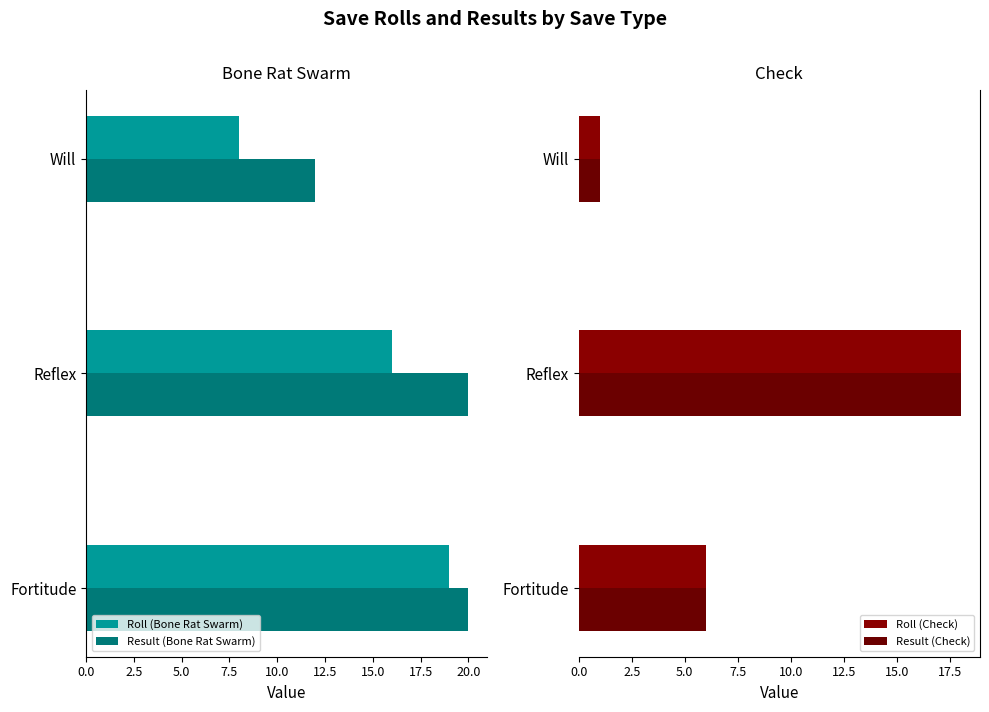

True or false: Roll (Bone Rat Swarm) has a value of 16 at Reflex.

True